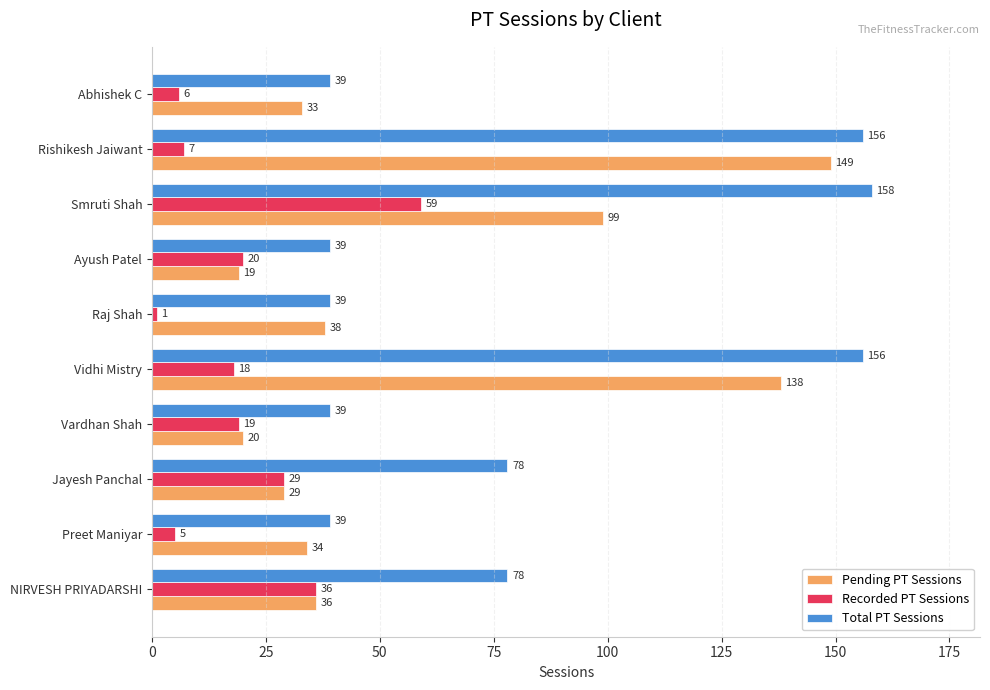

What is the total value across all series at Jayesh Panchal?

136